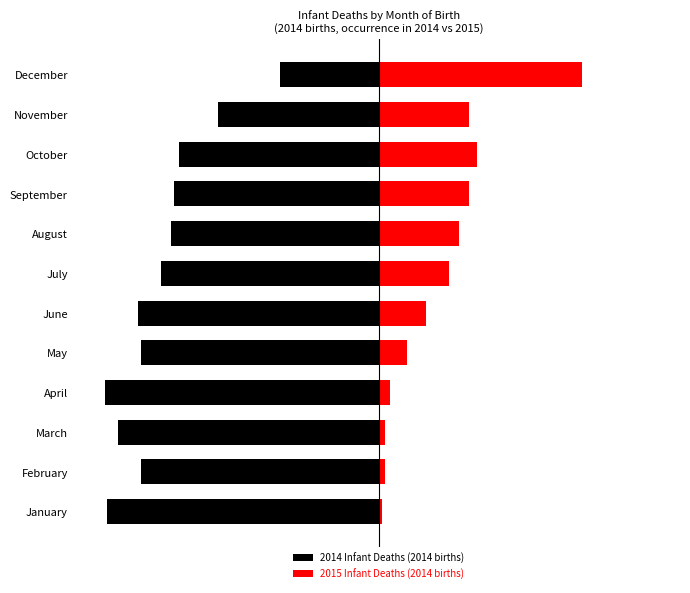

What is the average value of the 2014 Infant Deaths (2014 births) series?

-133